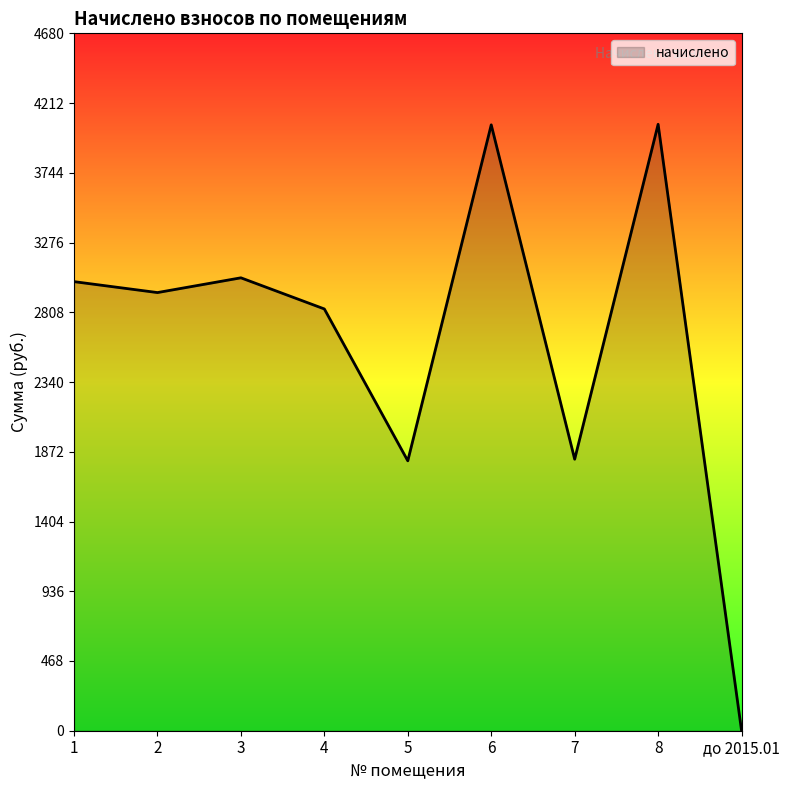

Does the chart display data point markers on the line(s)?

No